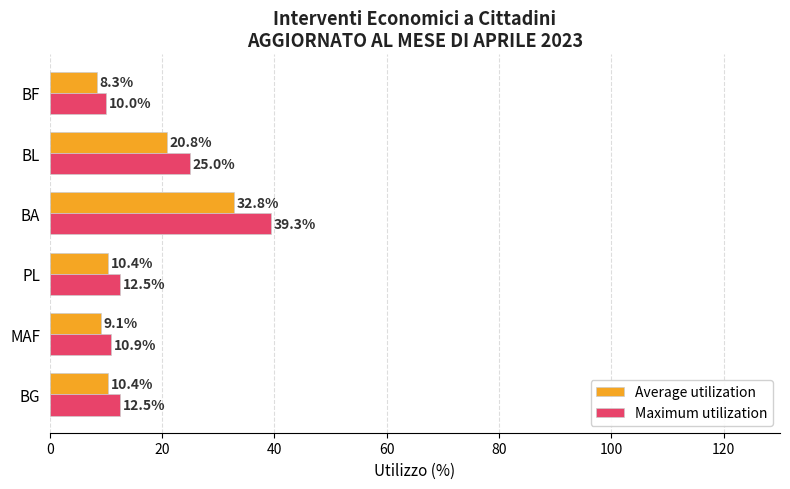

At which category is the sum across all series the highest?

BA